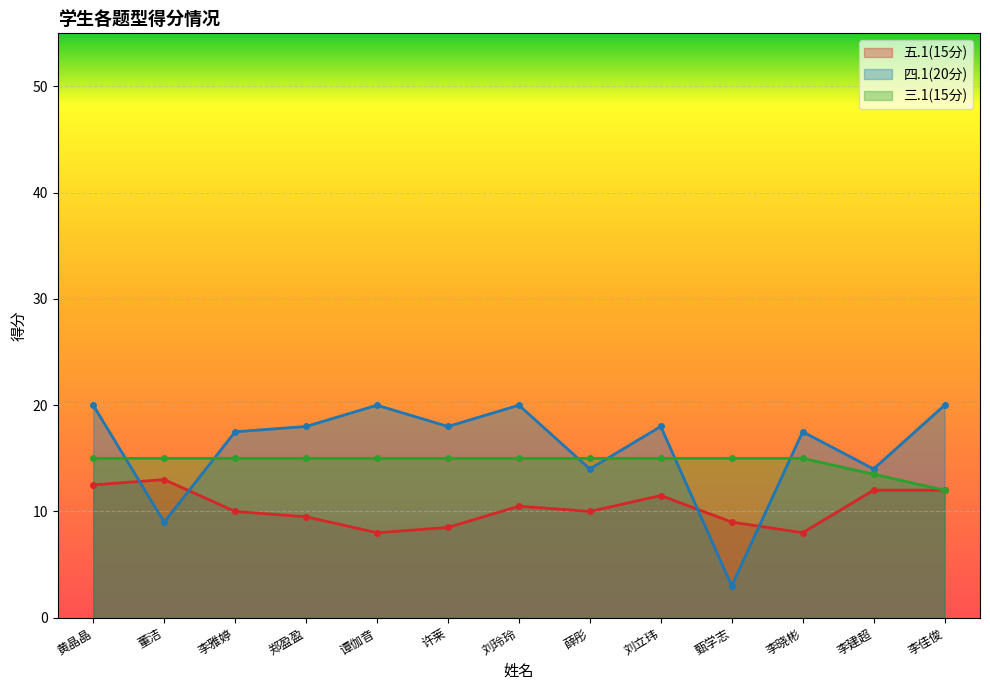

Which series ends up on top after the final intersection of 三.1(15分) and 四.1(20分)?

四.1(20分)